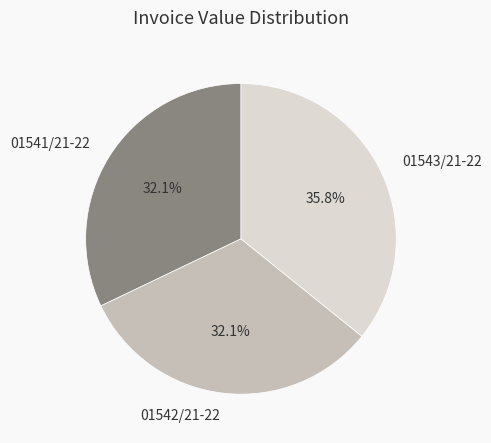

What is the ratio of the value at 01543/21-22 to the value at 01541/21-22?

1.1